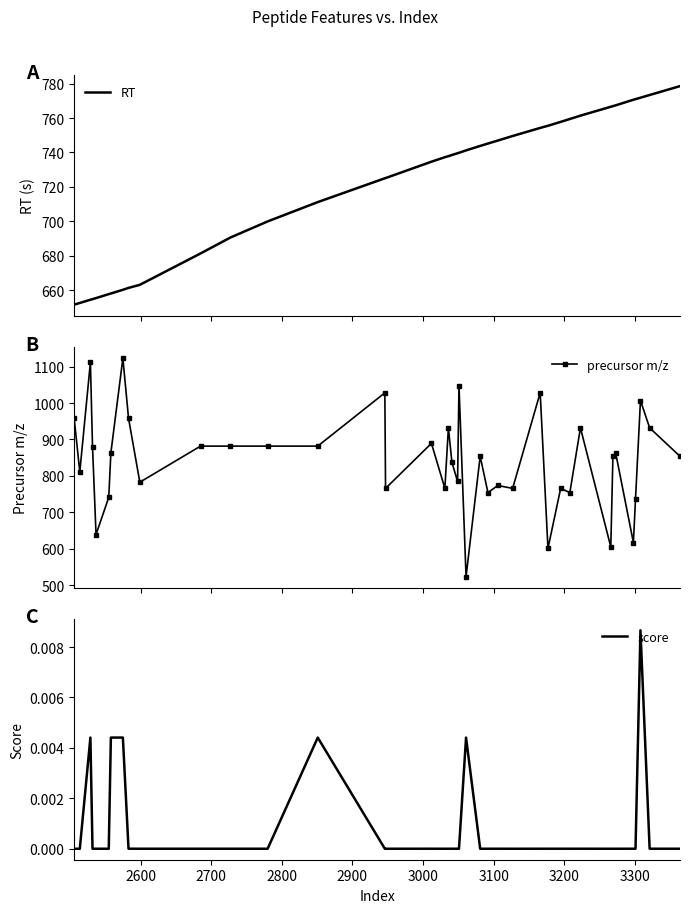

What is the maximum value for RT?

778.6